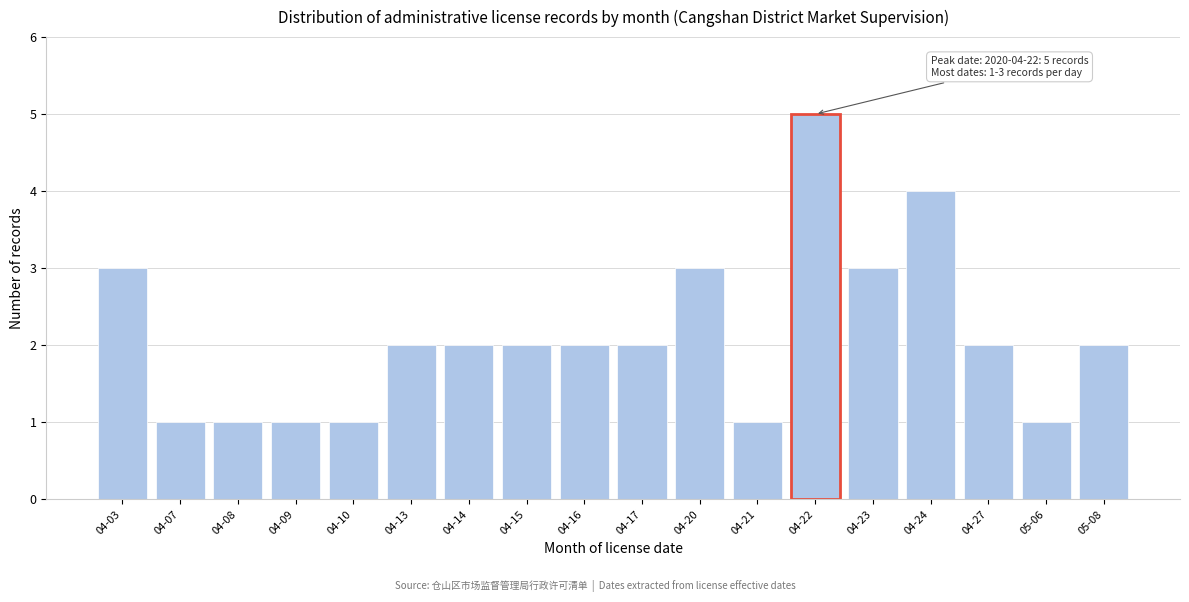

Reading left to right, list all the values displayed in this chart.

3	1	1	1	1	2	2	2	2	2	3	1	5	3	4	2	1	2